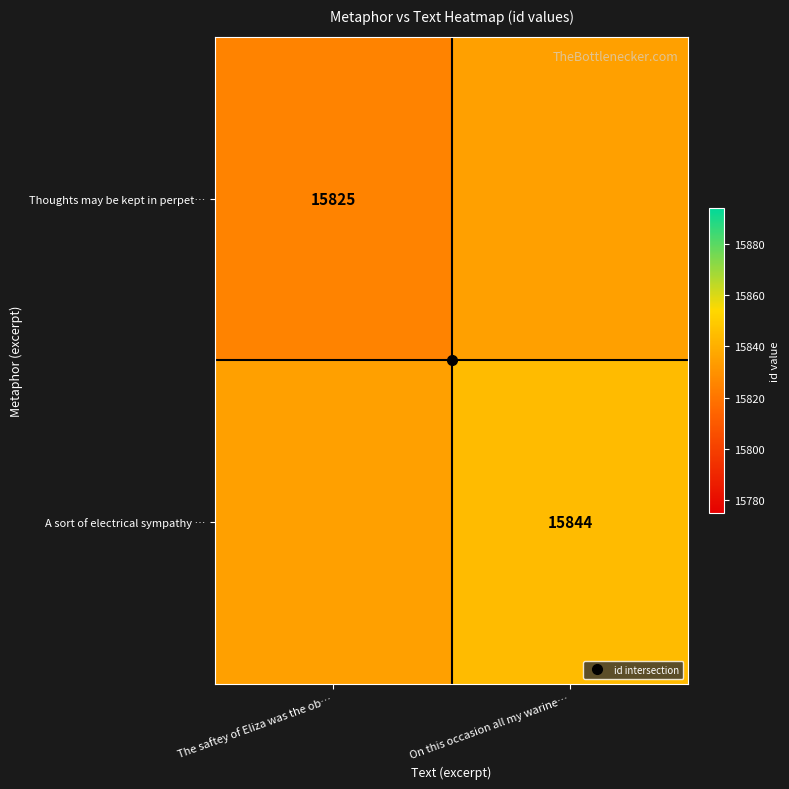

True or false: Thoughts may be kept in perpet… has a value of 28304.3 at On this occasion all my warine….

False